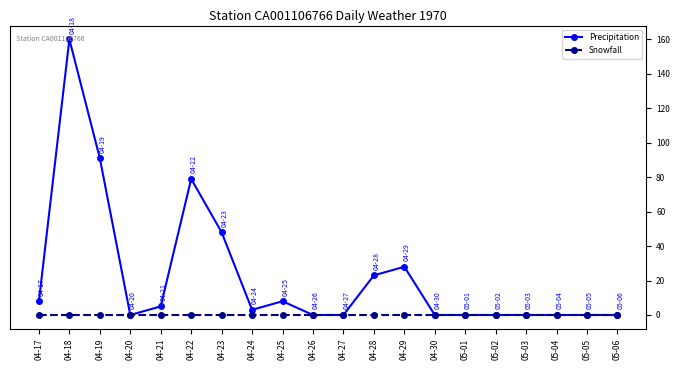

At 04-19, list the series in order from largest to smallest.

Precipitation, Snowfall